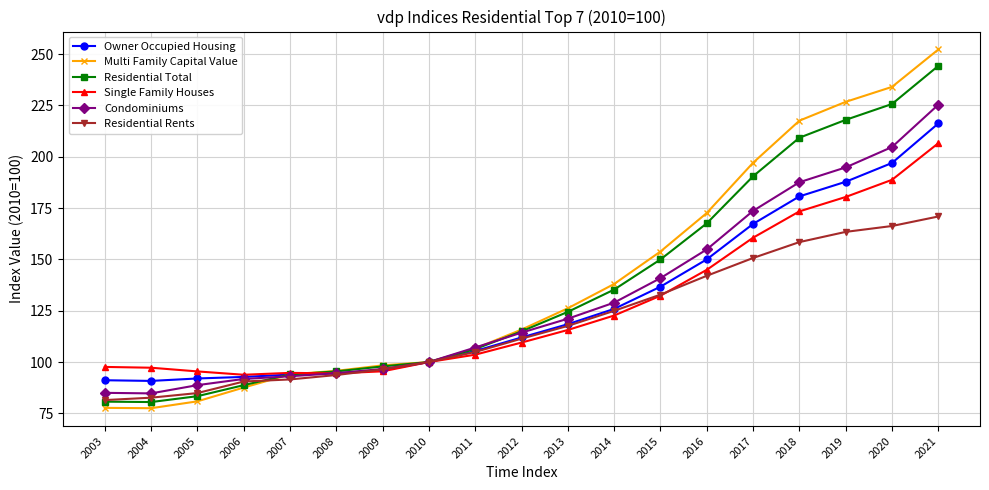

The Residential Rents series shows 34.8 at 2008. True or false?

False